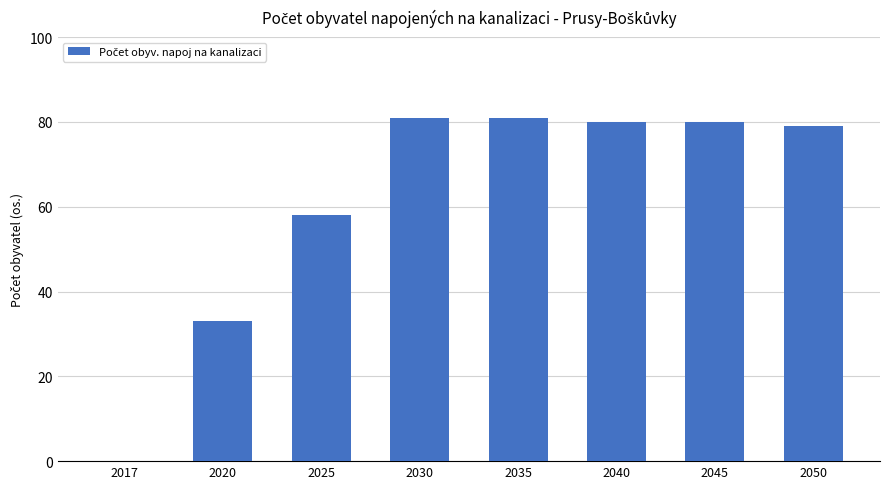

Which has a higher value, 2020 or 2017?

2020